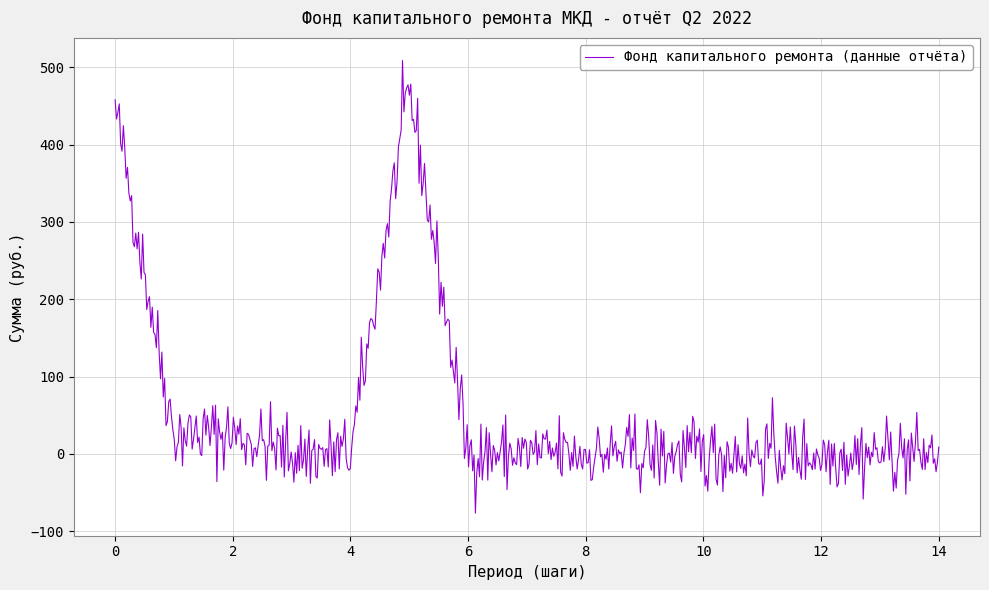

What is the difference between the maximum and minimum values?

585.1